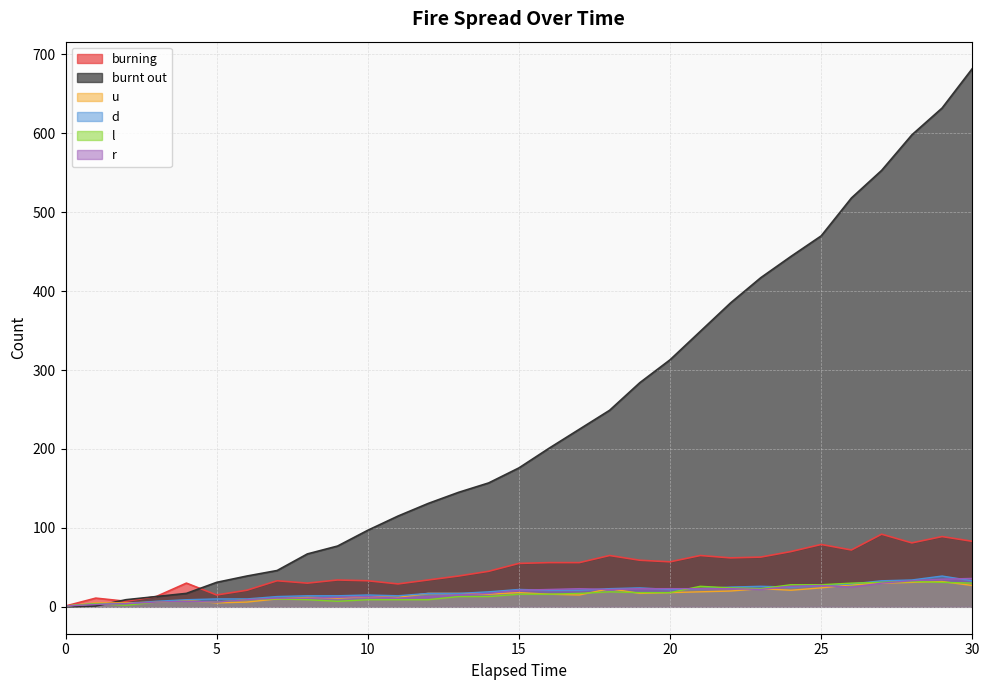

How many data points in u are less than 17?

15